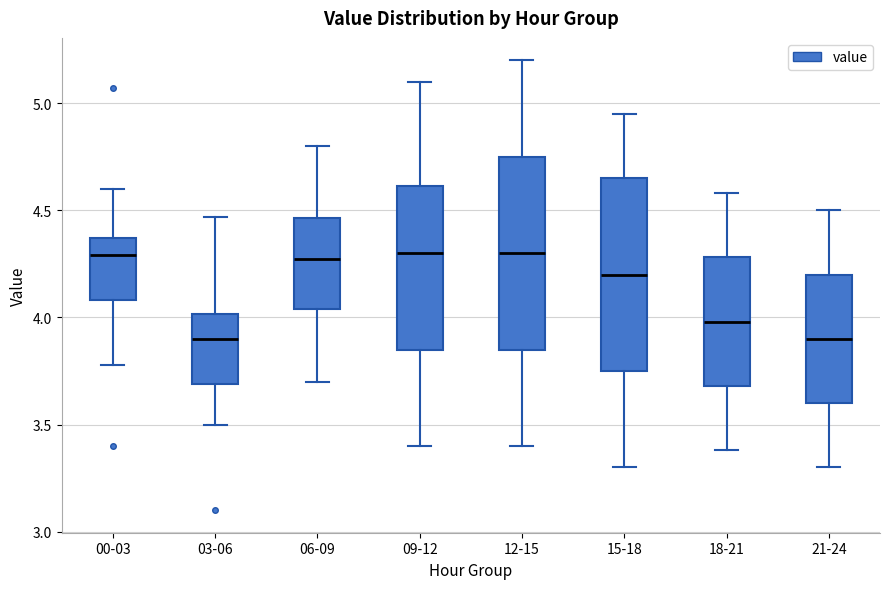

Where is the lower edge of the box for 18-21 on the y-axis? The values are not printed on the chart, so give them approximately, as read against the axis.

3.70